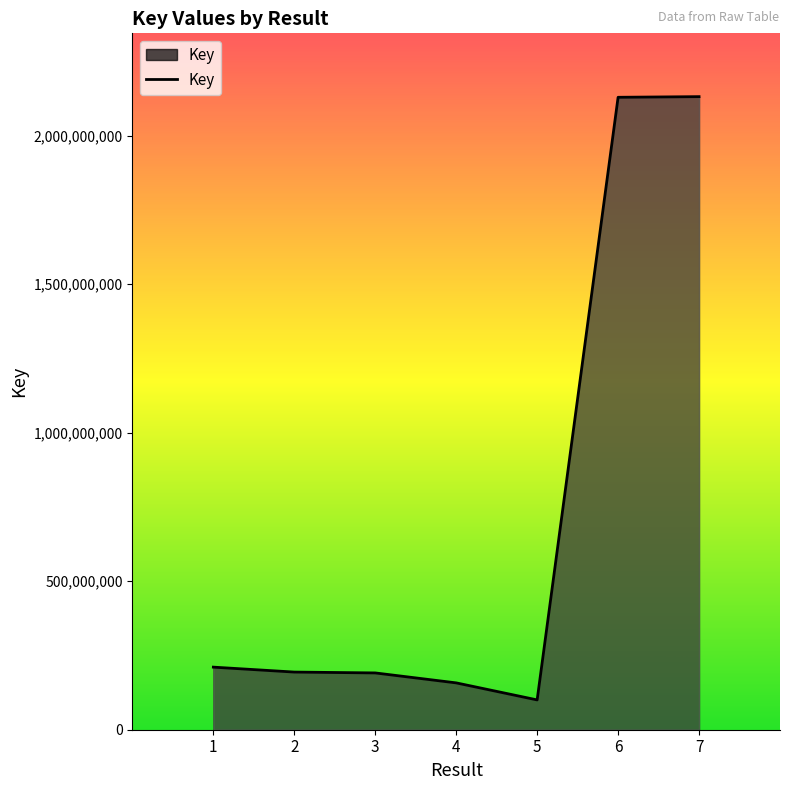

How many lines are shown in the chart?

1